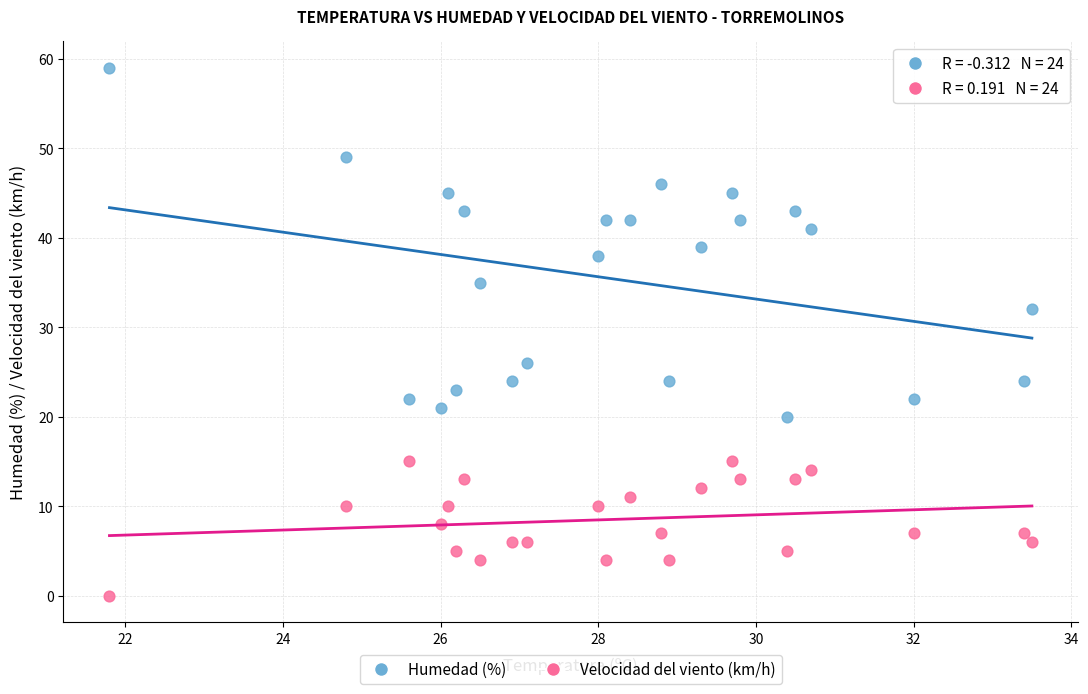

What are all the series names shown in the legend?

Humedad (%), Velocidad del viento (km/h)